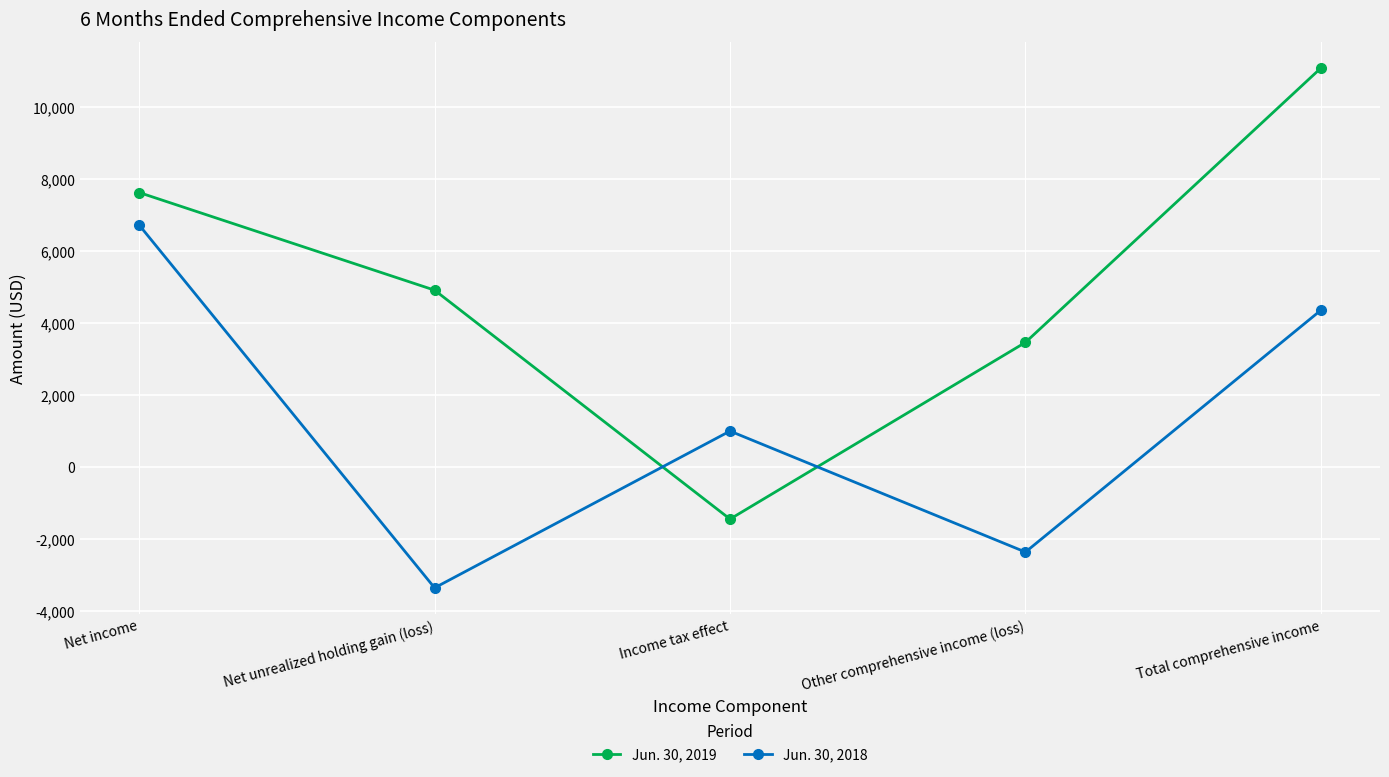

How many values in Jun. 30, 2018 are below zero?

2